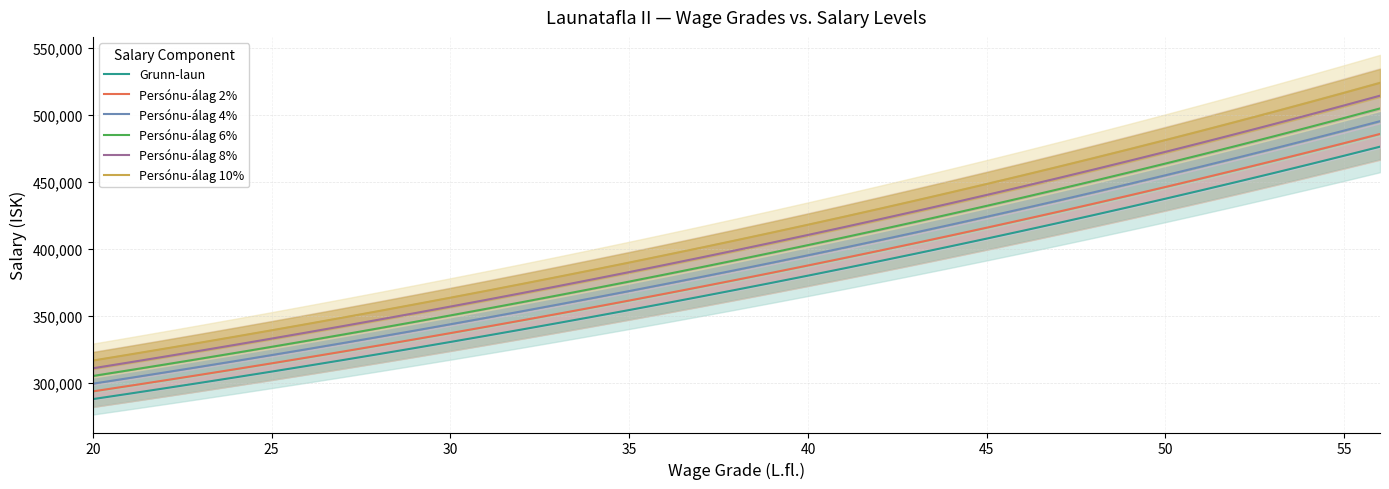

True or false: Persónu-álag 6% and Grunn-laun cross at least once.

False